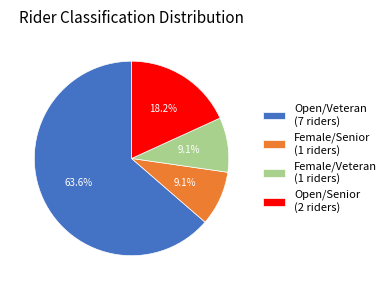

How many slices are in this pie chart?

4